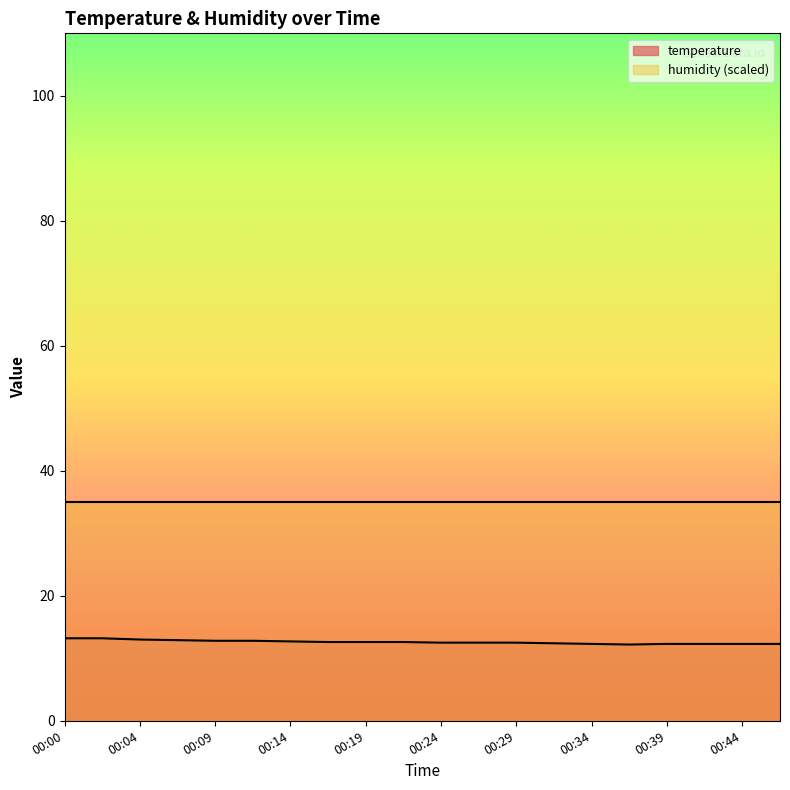

Does the chart display data point markers on the line(s)?

No